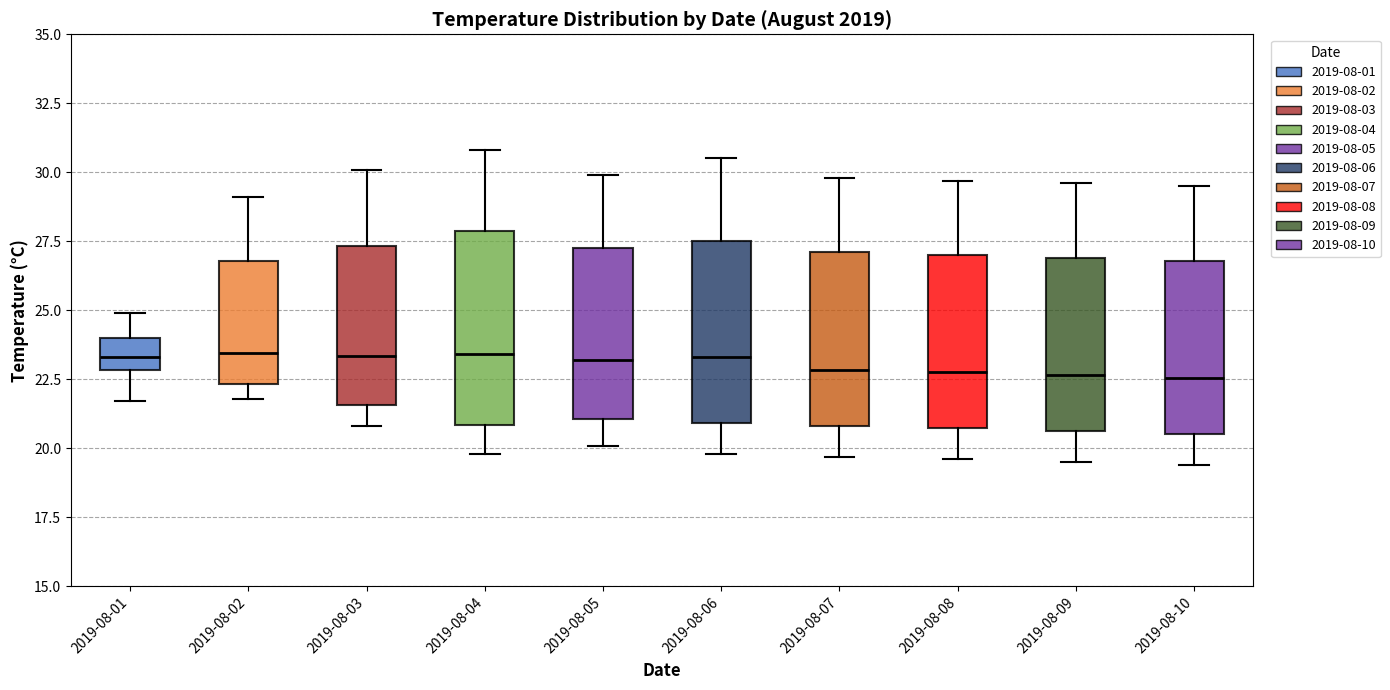

Where does the lower whisker of the box for 2019-08-03 end on the y-axis? The values are not printed on the chart, so give them approximately, as read against the axis.

21.0